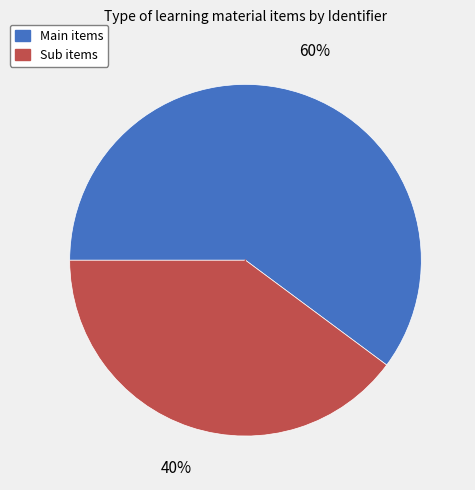

To the nearest percent, what is the difference between the largest and smallest slice percentages?

20%